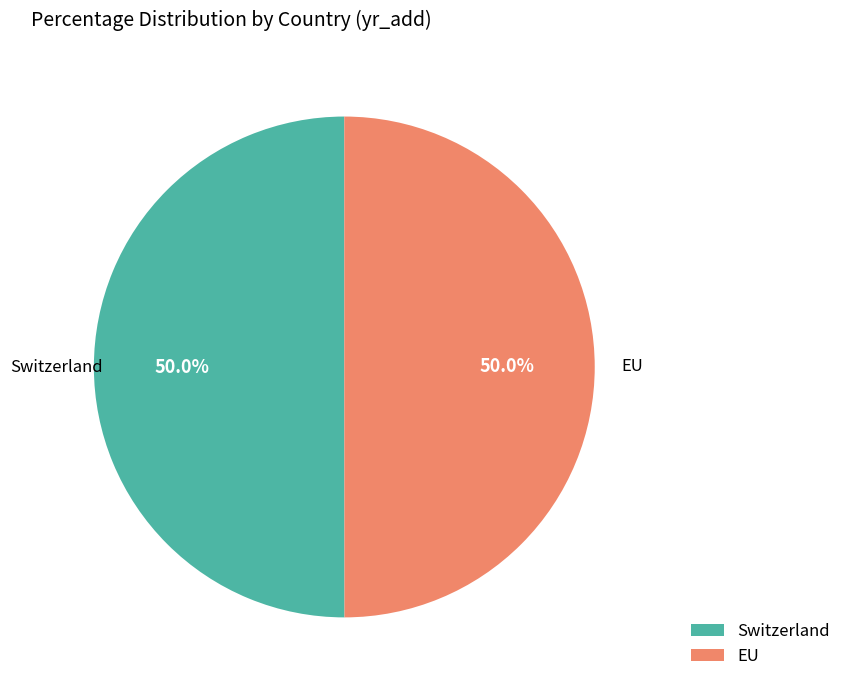

Is it true that Switzerland is 61% of the pie?

False